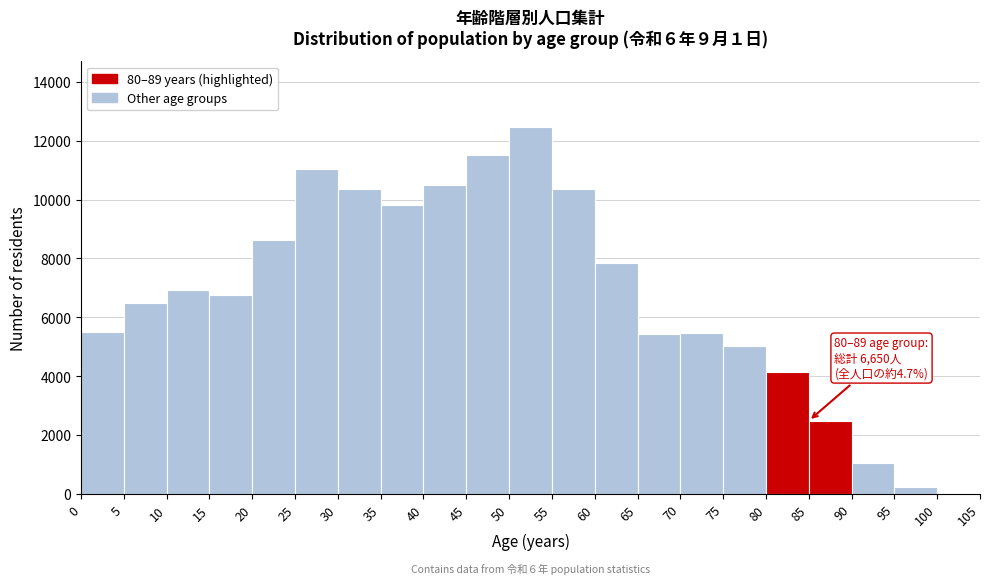

Which range on the x-axis has the tallest bar?

50 to 55